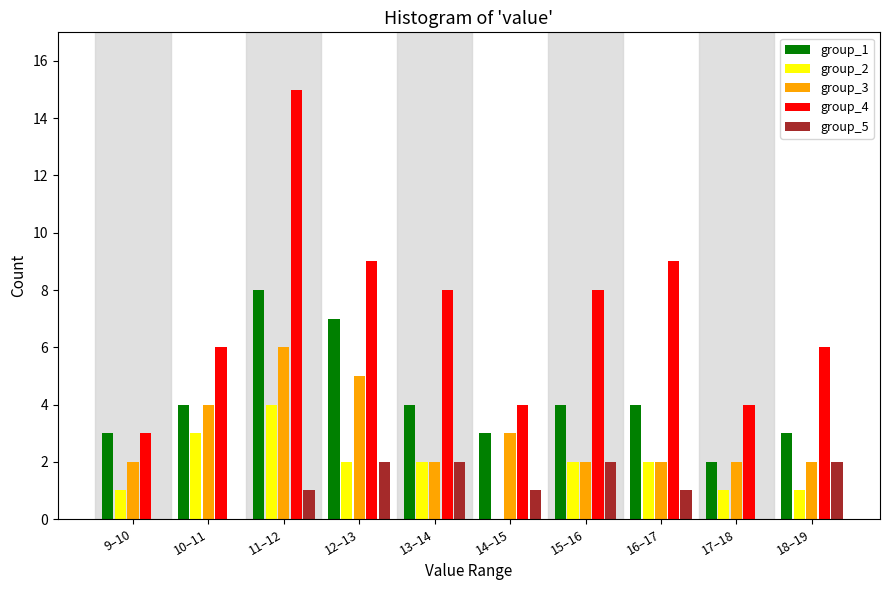

Which category has the highest value in the group_3 series?

11–12